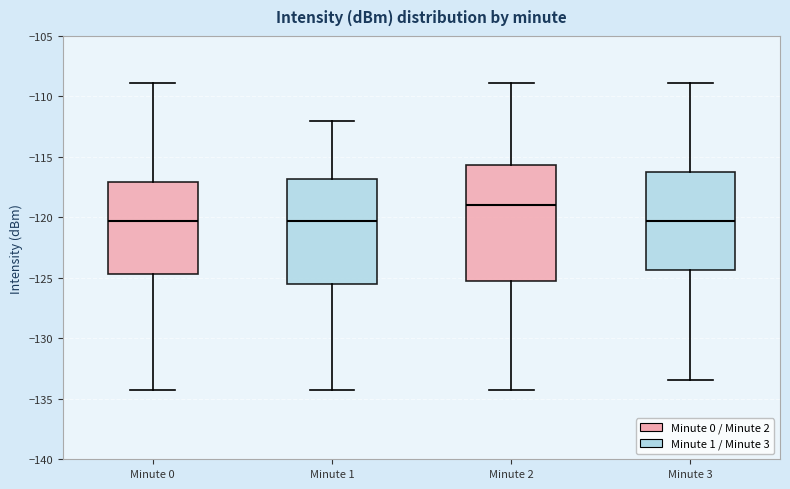

Reading left to right, read every box against the y-axis: the position of its median line, the range the box covers, and the ends of its whiskers. The values are not printed on the chart, so give them approximately, as read against the axis.

Minute 0: median -120.5, box -124.5 to -117.0, whiskers -134.5 to -109.0
Minute 1: median -120.5, box -125.5 to -117.0, whiskers -134.5 to -112.0
Minute 2: median -119.0, box -125.0 to -115.5, whiskers -134.5 to -109.0
Minute 3: median -120.5, box -124.5 to -116.5, whiskers -133.5 to -109.0